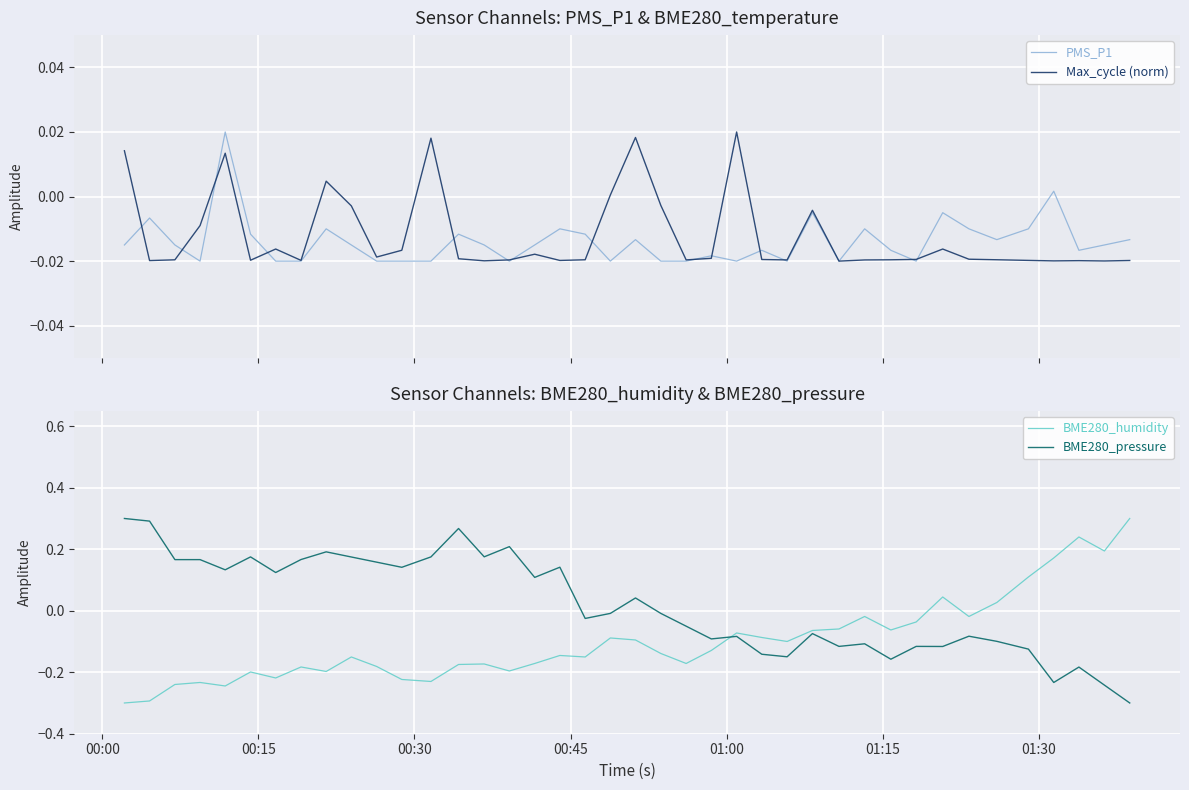

Which series has the largest total across all categories?

BME280_pressure